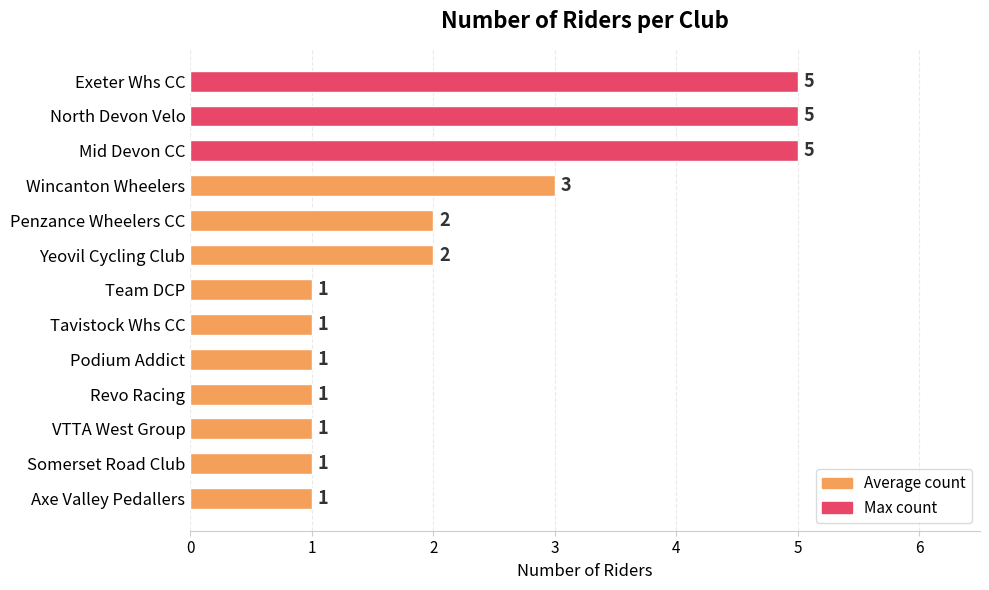

Does the chart contain any negative values?

No